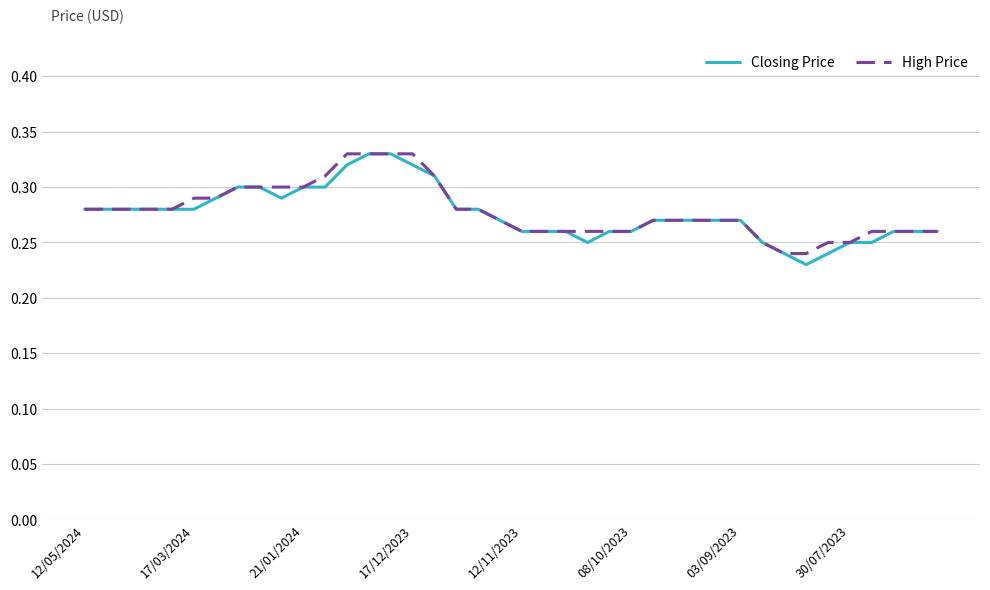

Which series has the widest spread of values?

Closing Price